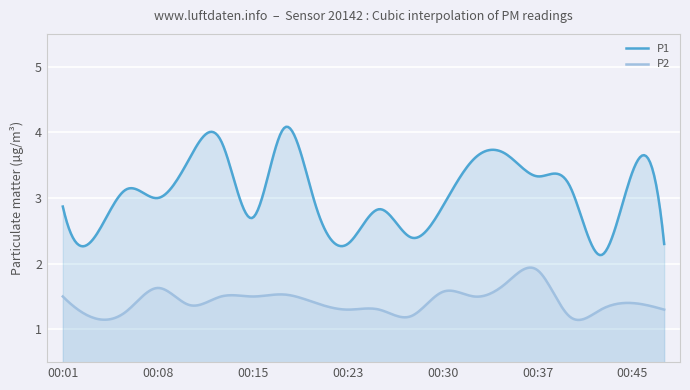

At which category does P1 reach its first local peak?

00:06